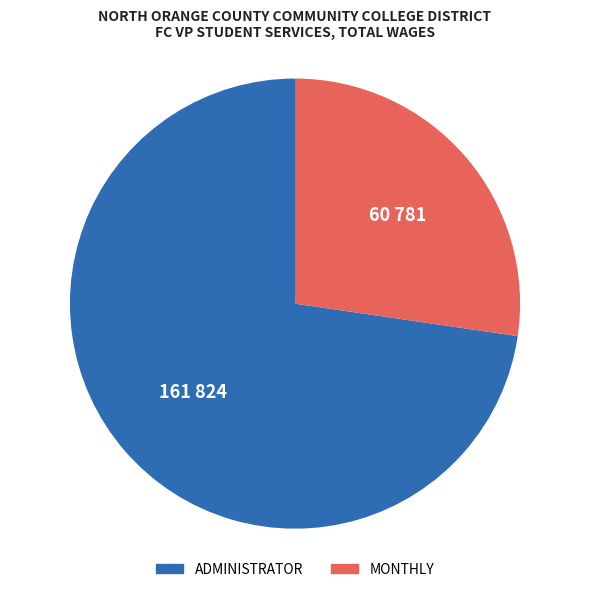

Rank the categories by value from lowest to highest.

MONTHLY, ADMINISTRATOR